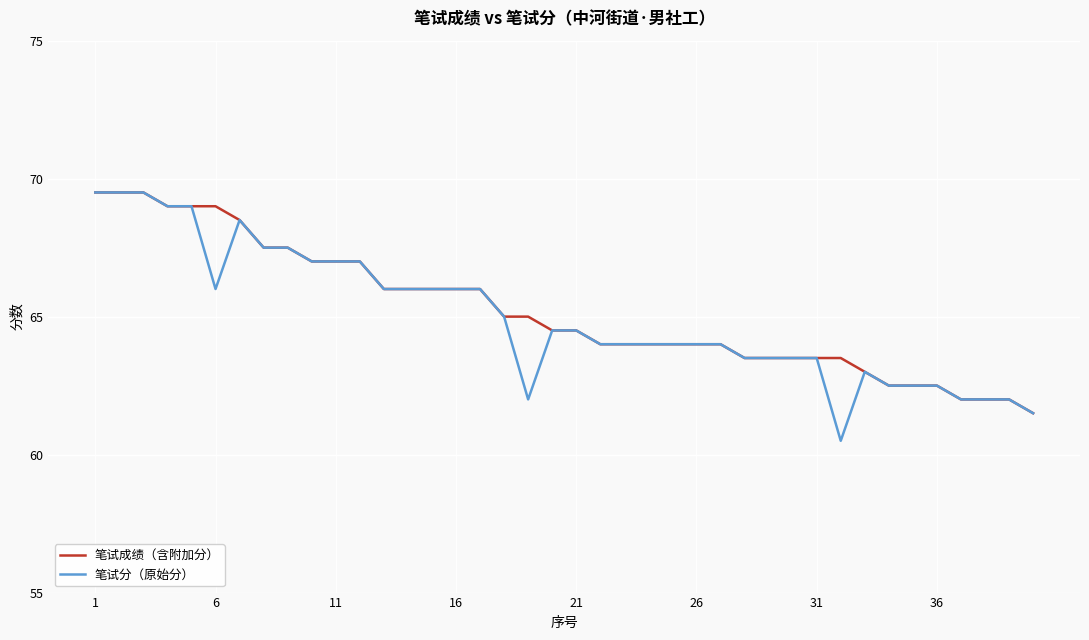

Does the chart have visible grid lines?

Yes